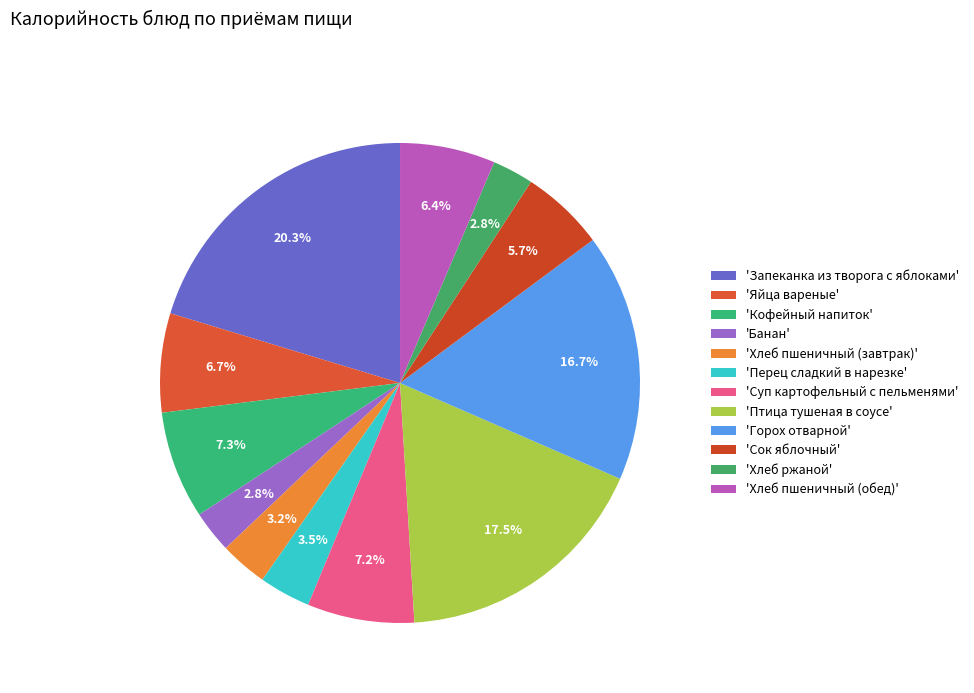

Is there a majority slice in this chart?

No